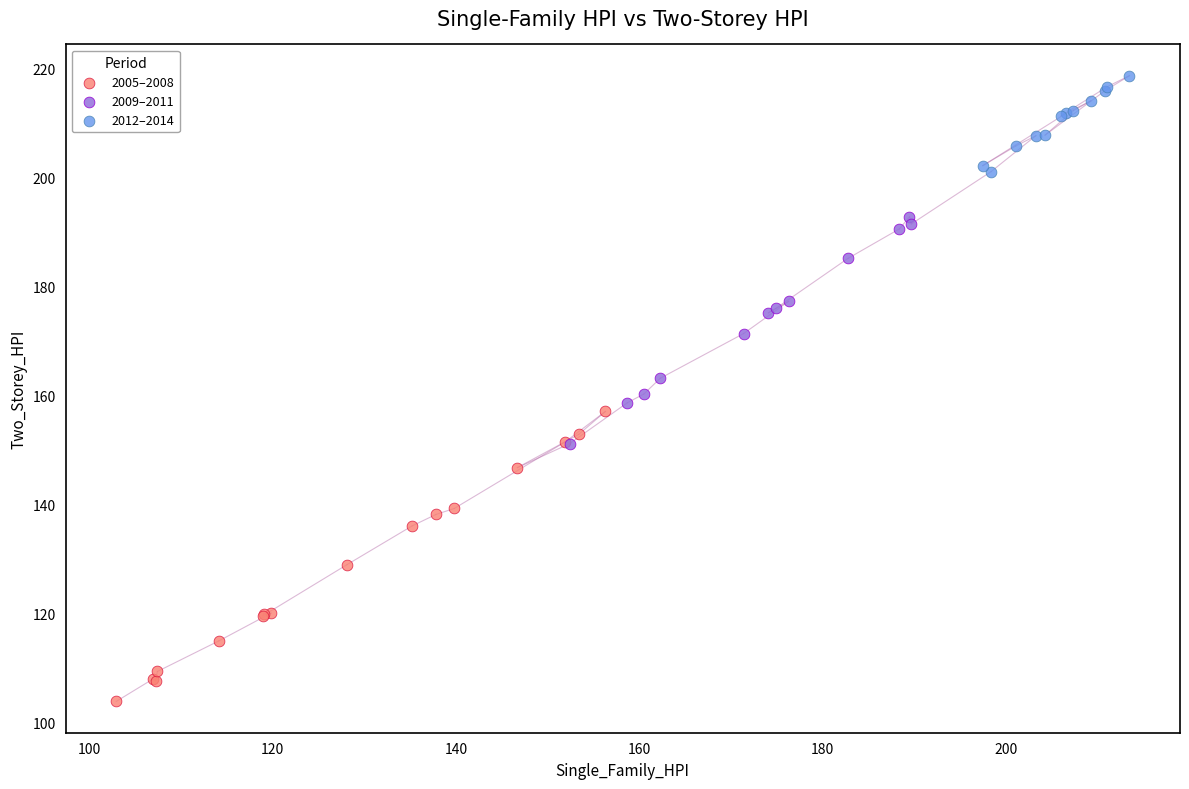

Which series contains the highest Y value?

2012–2014